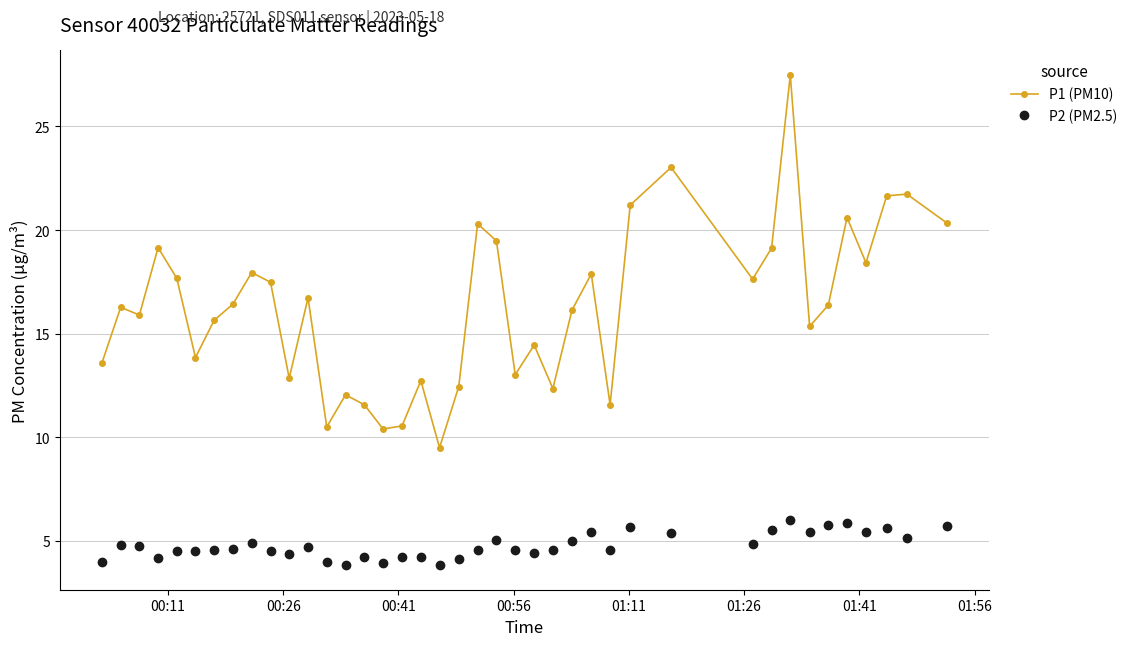

True or false: P1 (PM10) has more than 0 points higher than both neighbors.

True